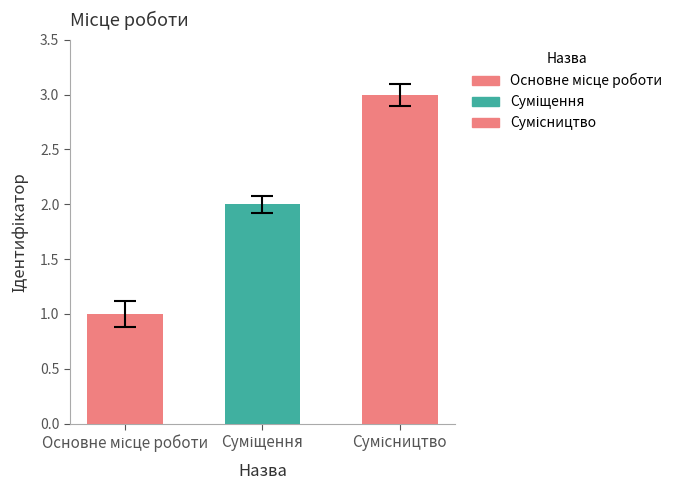

Reading right to left, list all the values displayed in this chart.

3	2	1